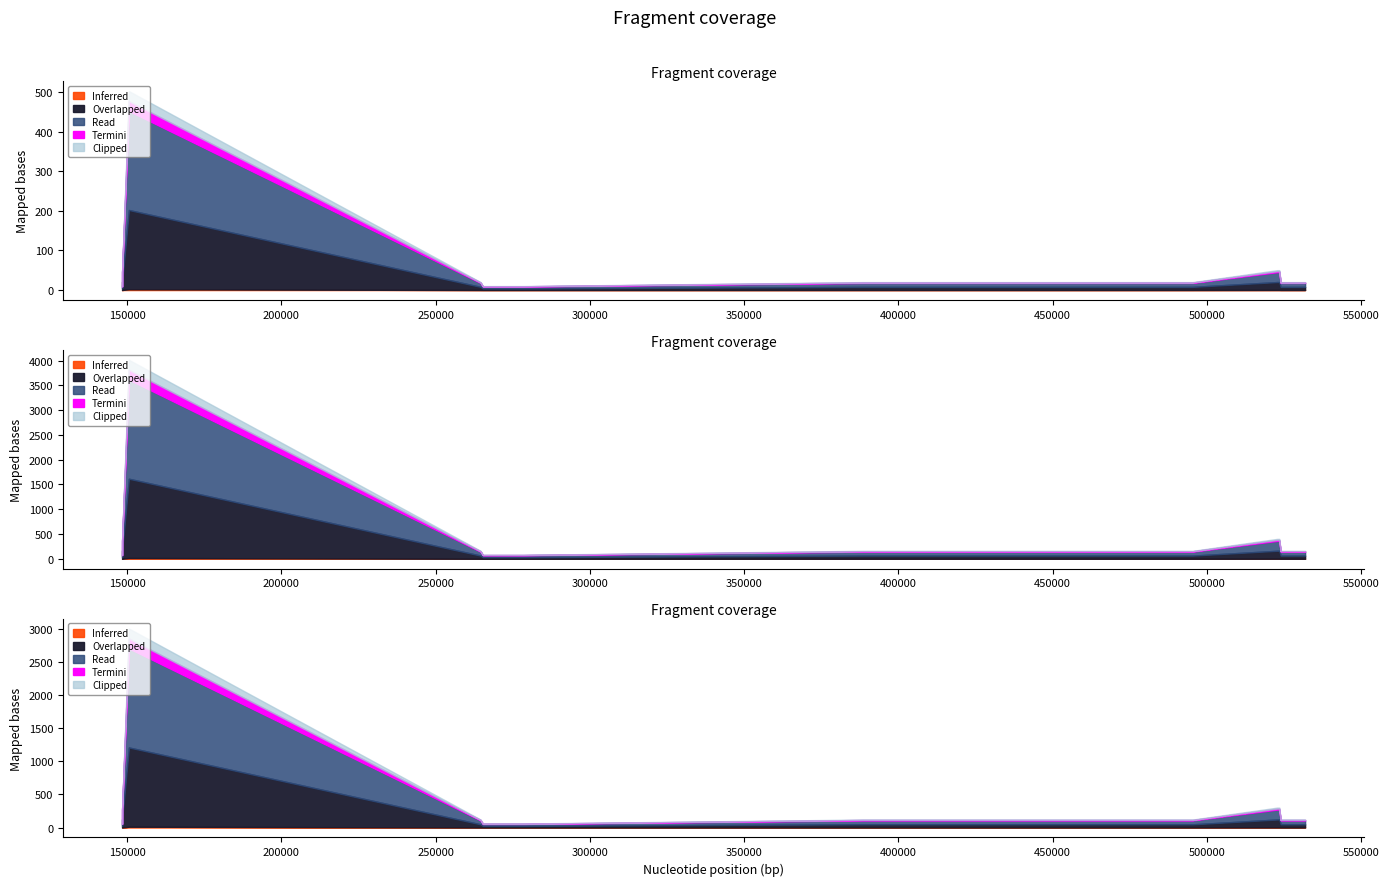

Which has a higher value, 459408 or 264594?

459408